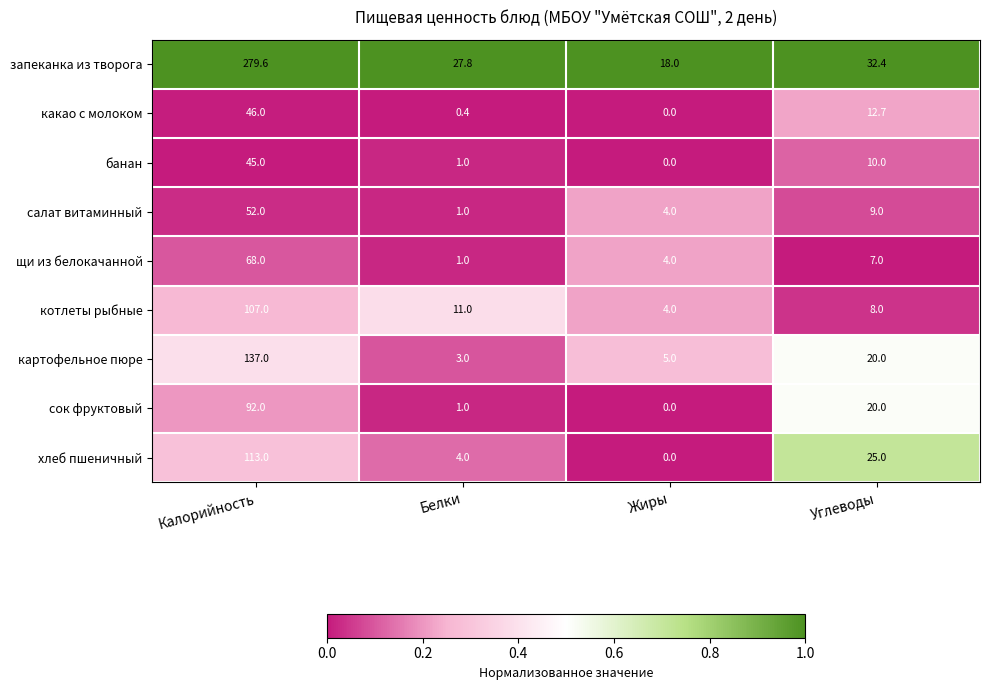

Is it true that банан equals 10.0 at Углеводы?

True